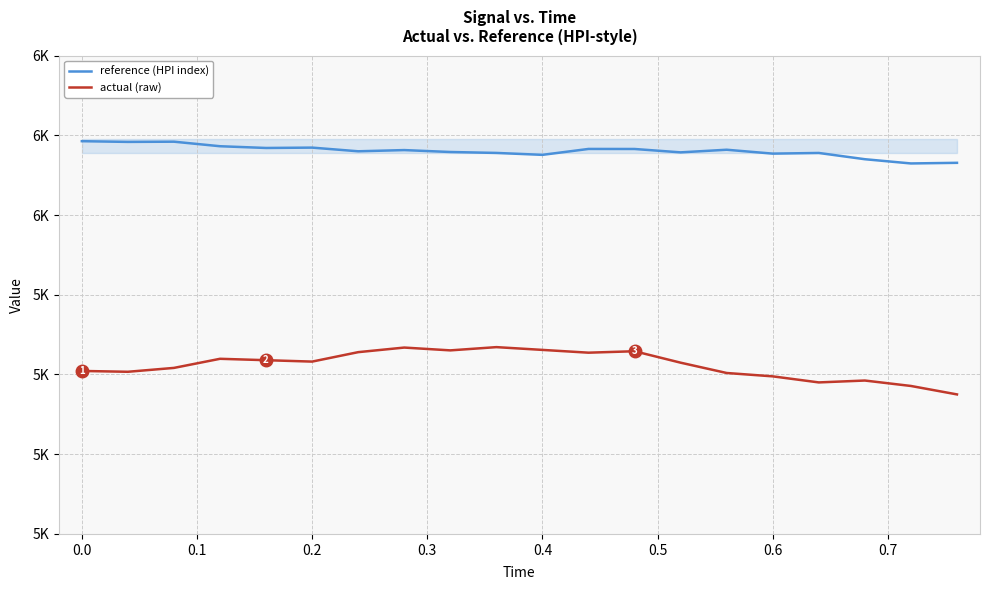

True or false: reference (HPI index) and actual (raw) intersect in this chart.

False